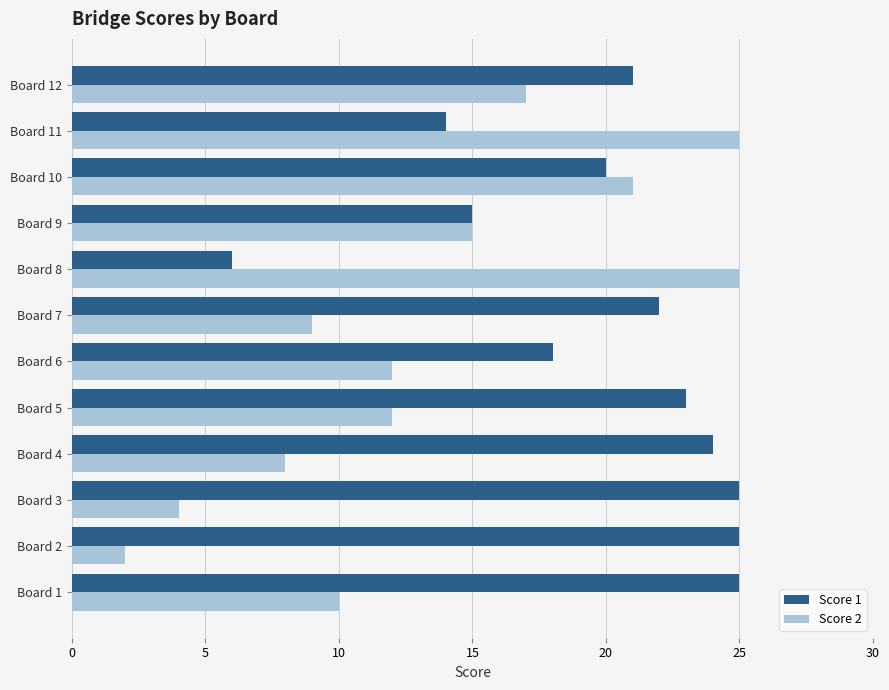

Which series has the widest spread of values?

Score 2